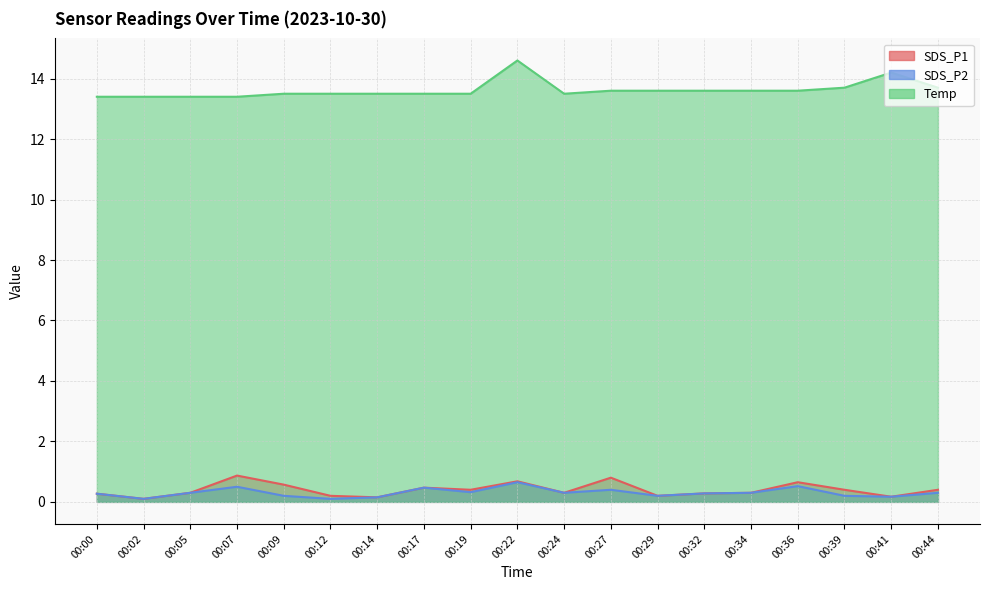

How many interior local valleys does the SDS_P2 series have?

6